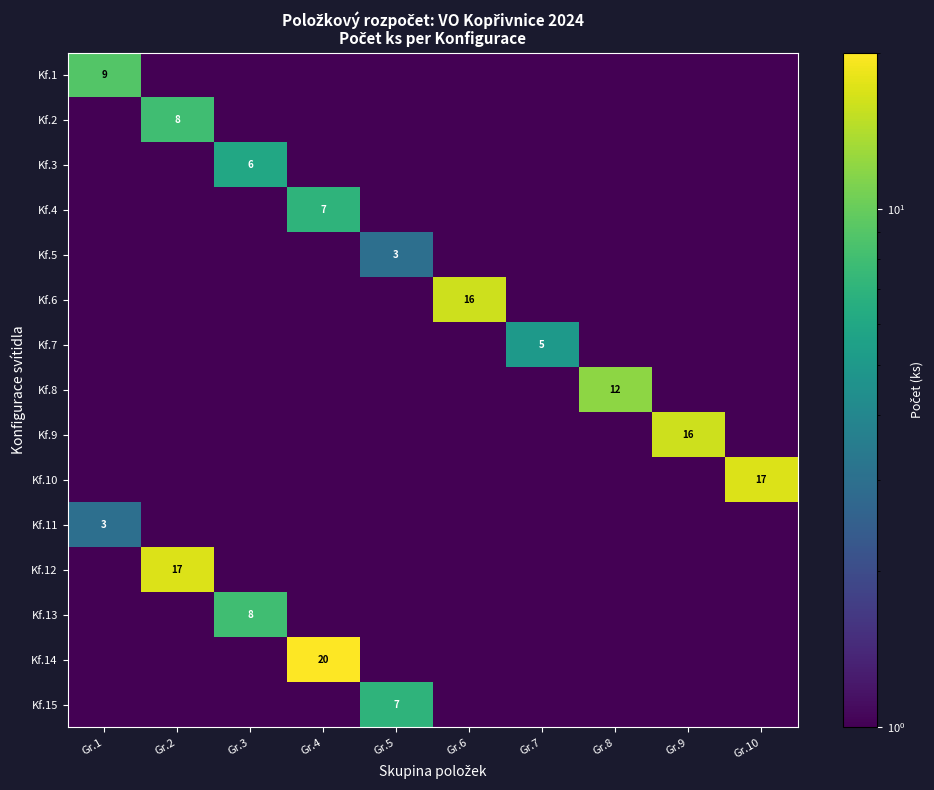

At which category is the sum across all series the highest?

Gr.4